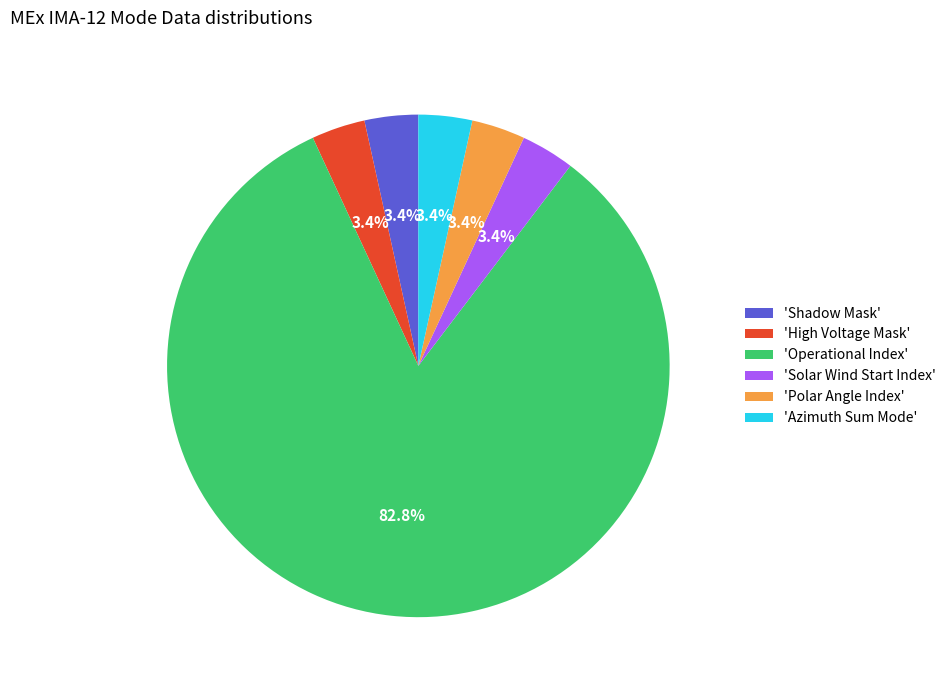

Approximately how many times larger is the value at 'Polar Angle Index' compared to 'Shadow Mask'?

1.0